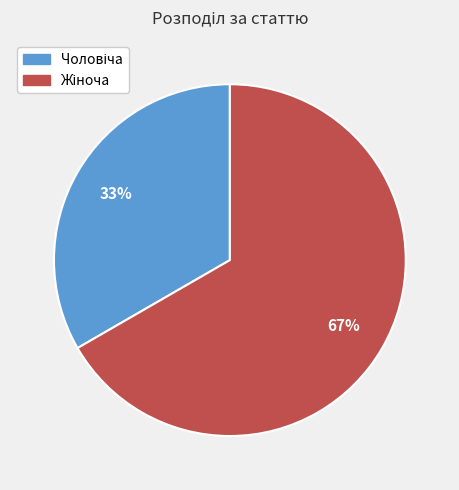

To the nearest percent, what is the average slice percentage?

50%